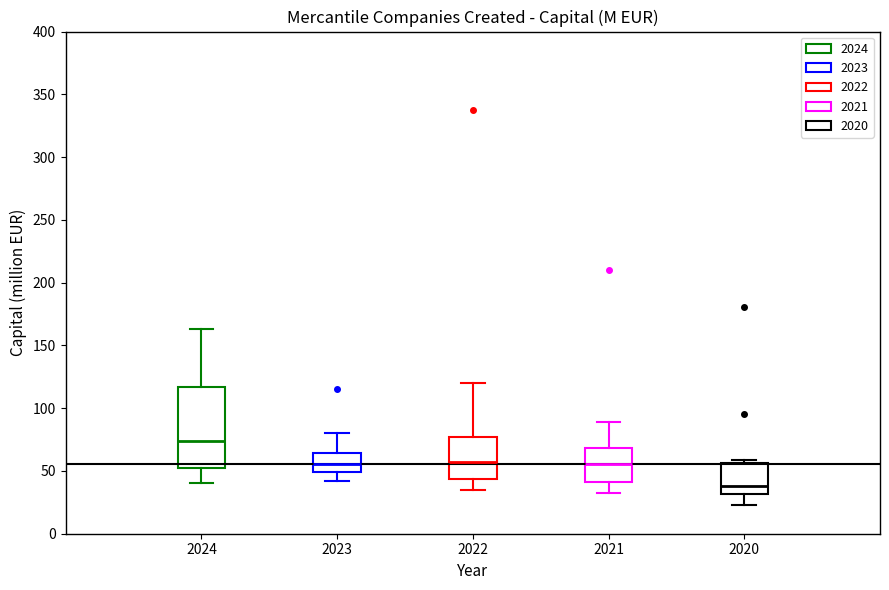

Reading left to right, read every box against the y-axis: the position of its median line, the range the box covers, and the ends of its whiskers. The values are not printed on the chart, so give them approximately, as read against the axis.

2024: median 75, box 50 to 115, whiskers 40 to 165
2023: median 55, box 50 to 65, whiskers 40 to 80
2022: median 55, box 45 to 75, whiskers 35 to 120
2021: median 55, box 40 to 70, whiskers 35 to 90
2020: median 40, box 30 to 55, whiskers 25 to 60